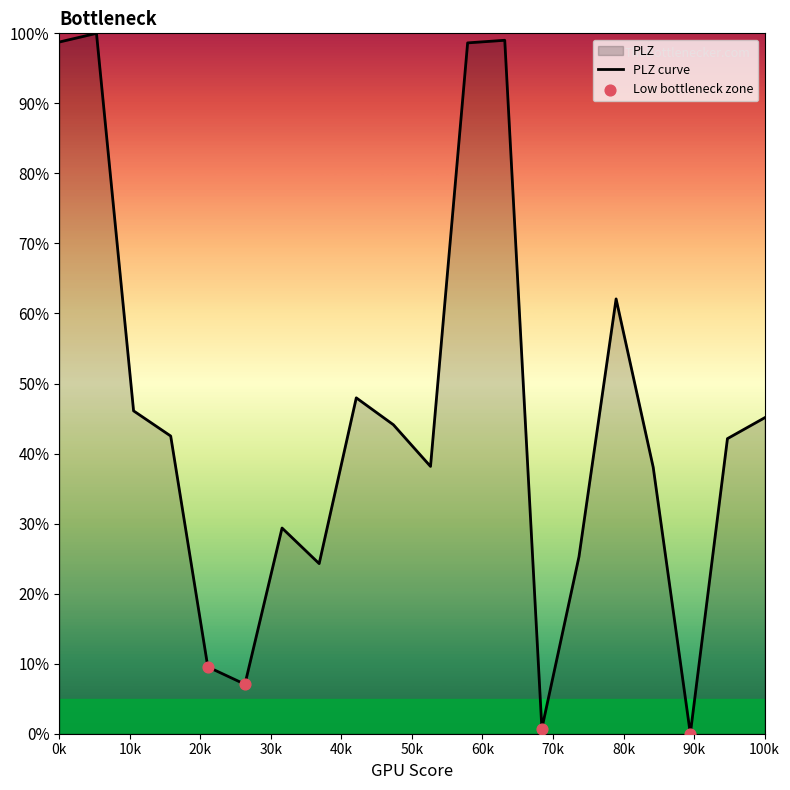

Approximately how many times larger is the value at 12 compared to 15?

3.9